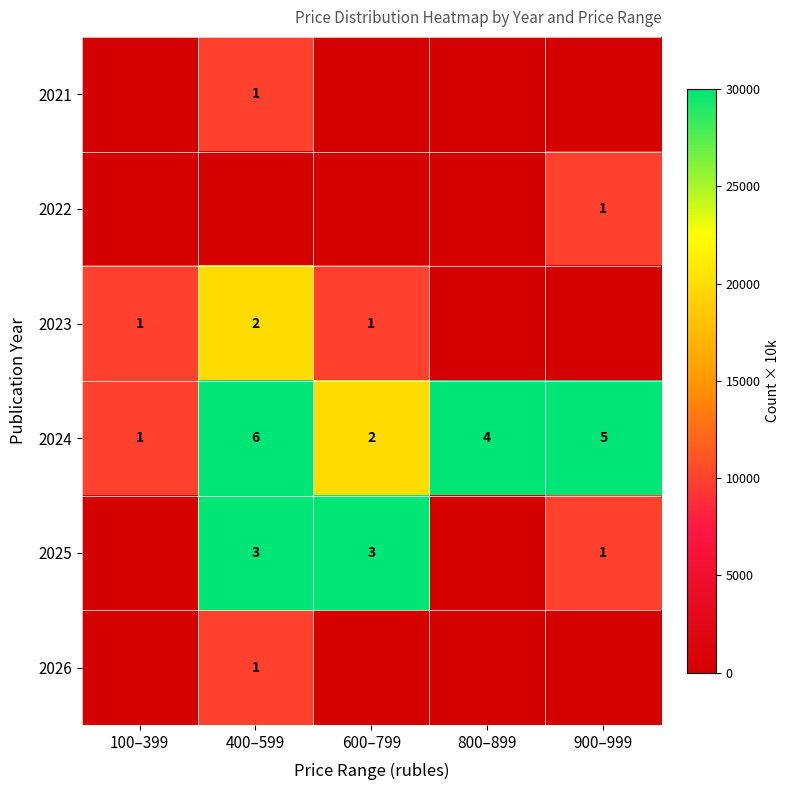

What is the highest value of the 2024 series?

6